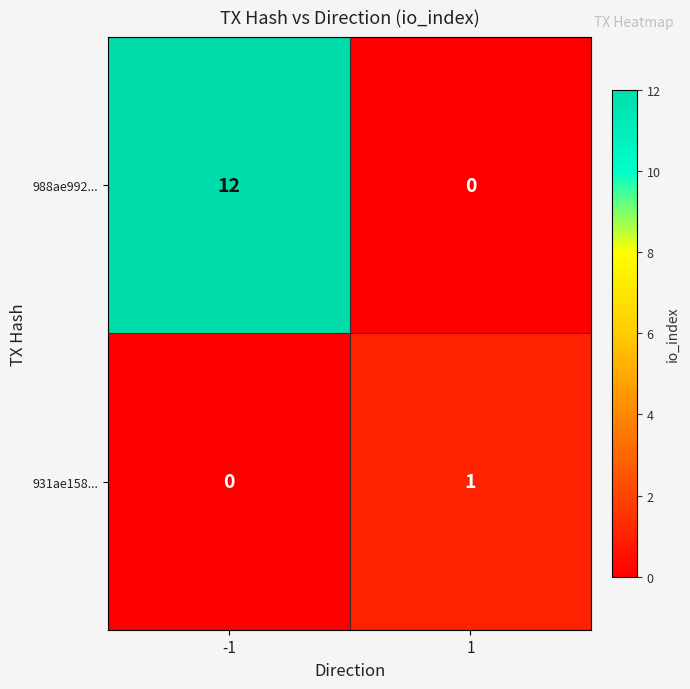

List the series in order of their overall mean, lowest first.

931ae158..., 988ae992...